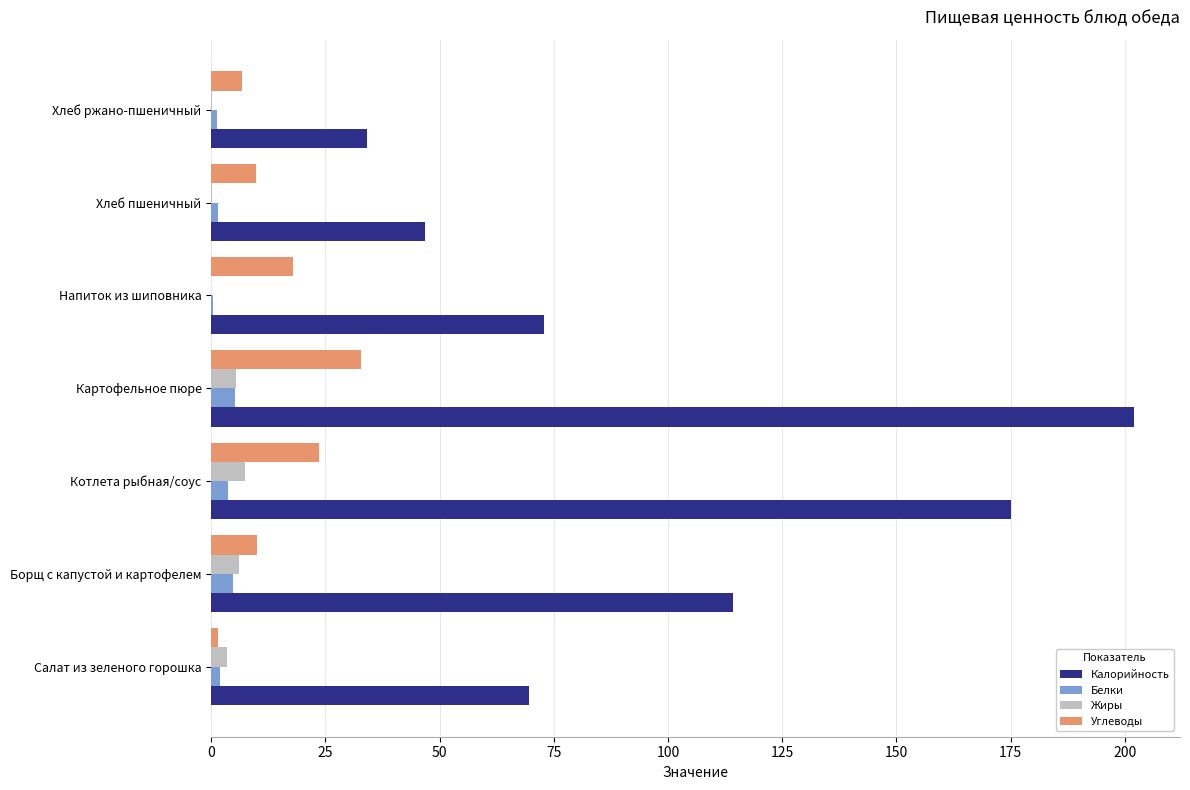

Which series changed the most between Борщ с капустой и картофелем and Хлеб пшеничный?

Калорийность